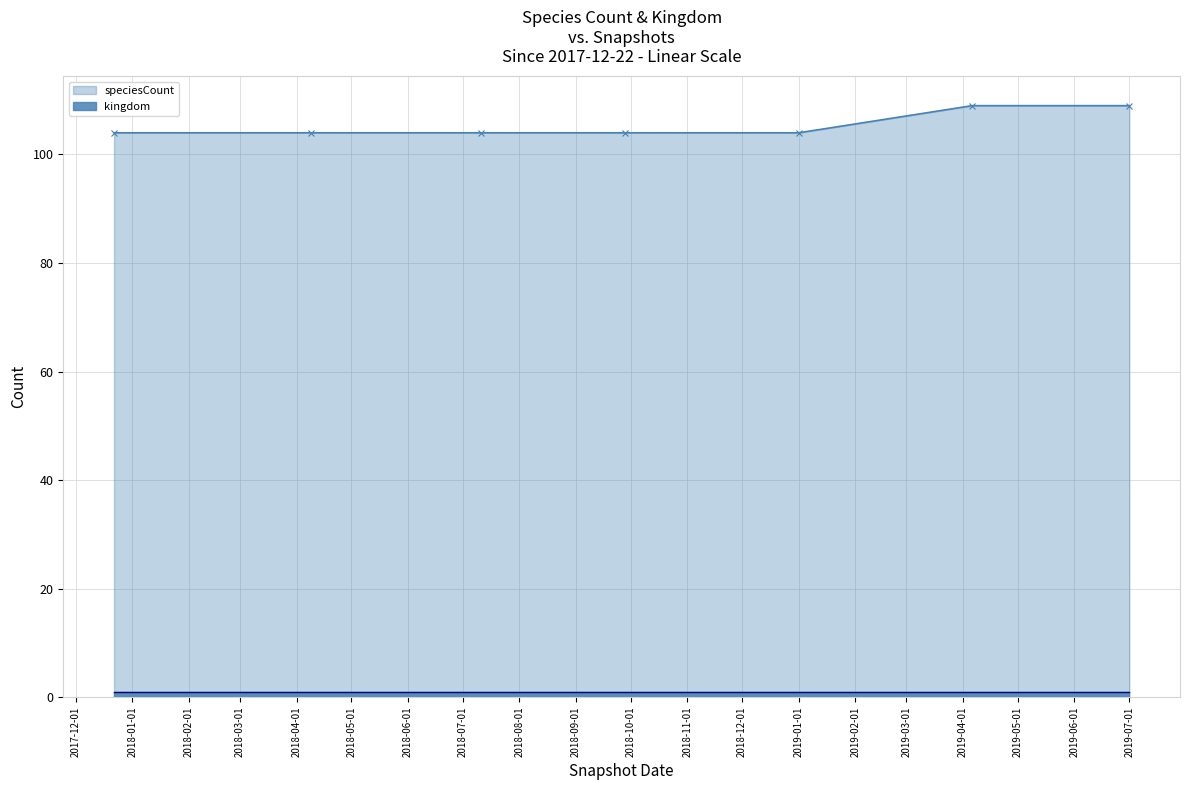

What is the label of the 7th point from the left?

2019-07-01